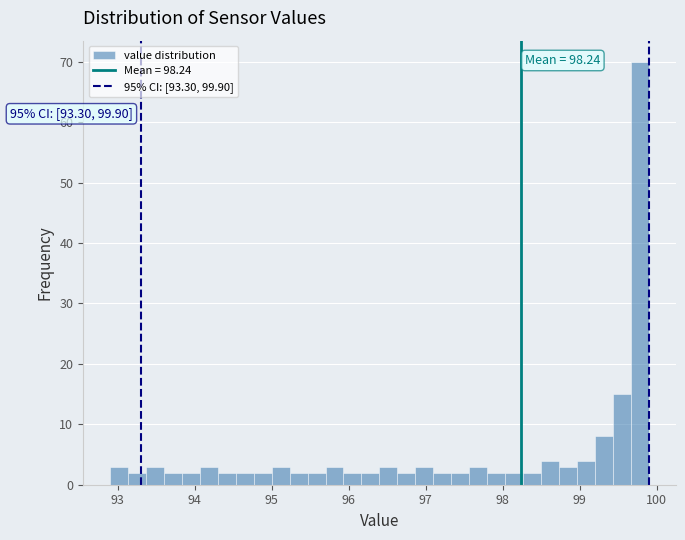

Around what value on the x-axis is the tallest bar? Give the approximate position of its centre, as read against the axis.

99.8